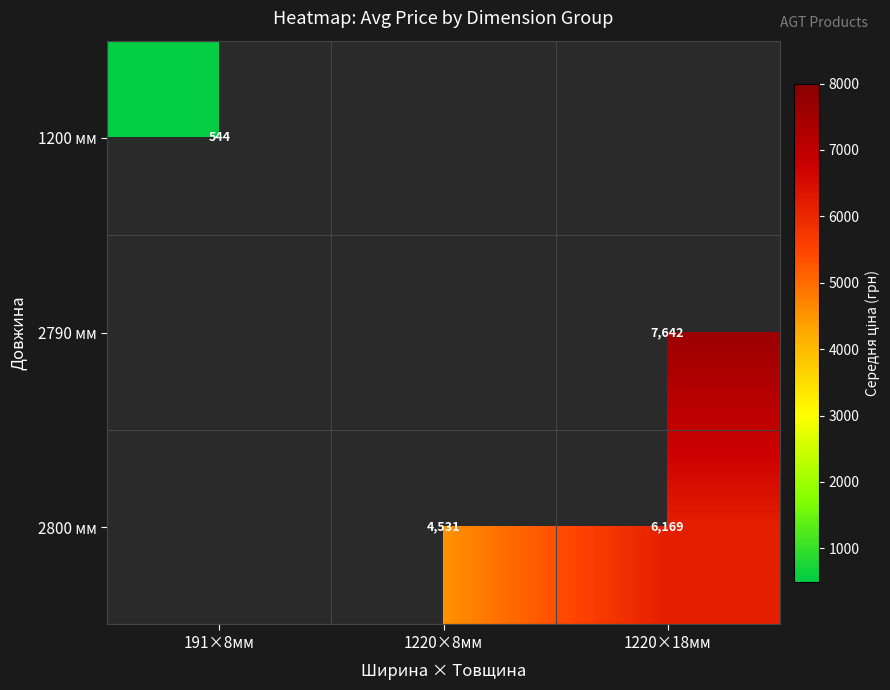

Is the value of 2800 мм at 1220×8мм greater than the value of 2790 мм at 1220×18мм?

No